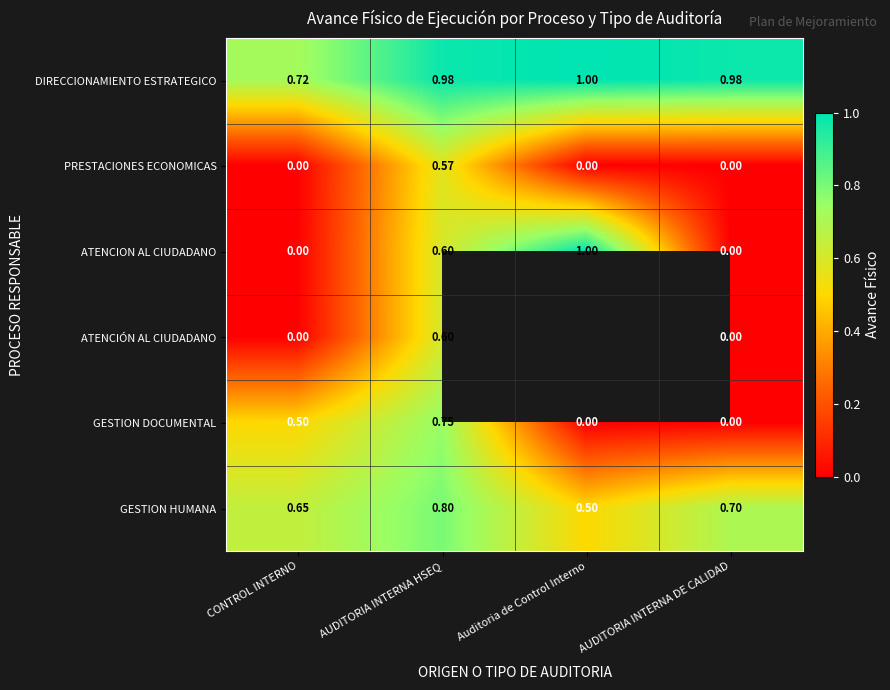

At which label does ATENCION AL CIUDADANO reach its peak?

Auditoria de Control Interno